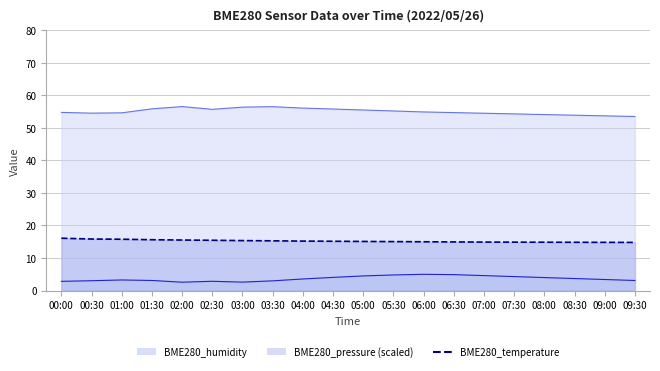

Reading right to left, extract all data points from this chart.

BME280_pressure: 3.1	3.4	3.7	4.0	4.3	4.6	4.9	5.0	4.8	4.5	4.1	3.6	3.0	2.6	2.9	2.6	3.1	3.3	3.0	2.8
BME280_humidity: 53.5	53.7	53.9	54.1	54.3	54.5	54.7	54.9	55.2	55.5	55.8	56.1	56.5	56.4	55.7	56.5	55.9	54.6	54.5	54.8
BME280_temperature: 14.8	14.8	14.8	14.9	14.9	14.9	14.9	15.0	15.1	15.1	15.2	15.2	15.3	15.4	15.5	15.5	15.6	15.8	15.8	16.1